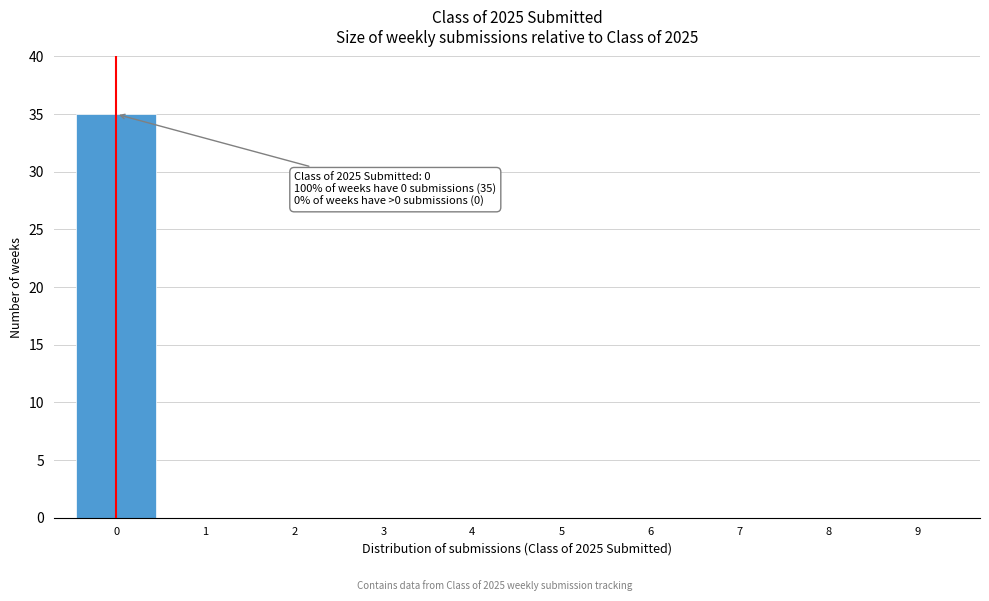

Over which range of the x-axis is the bar tallest?

-0.5 to 0.5